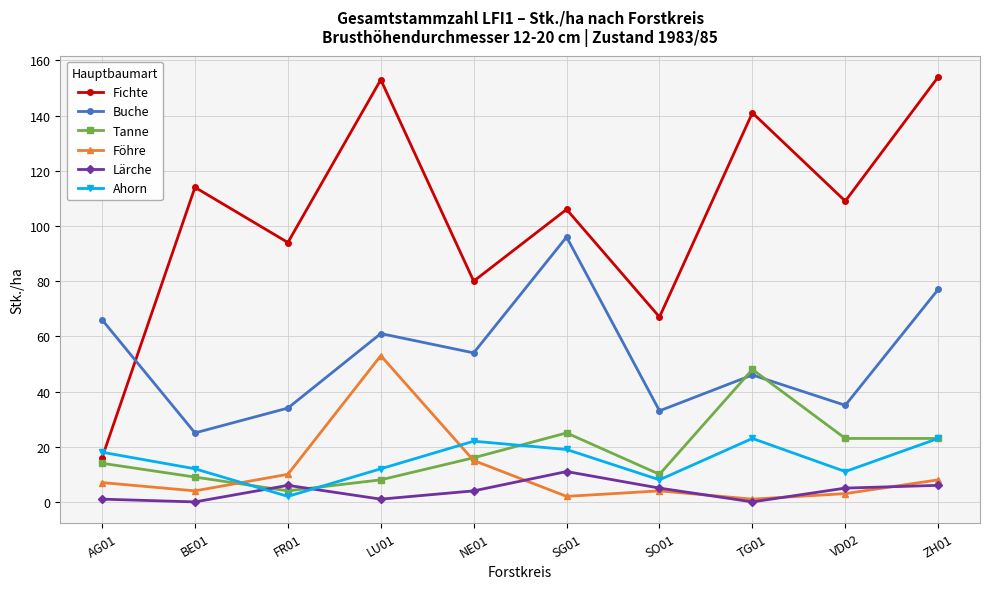

Which series has the widest spread of values?

Fichte